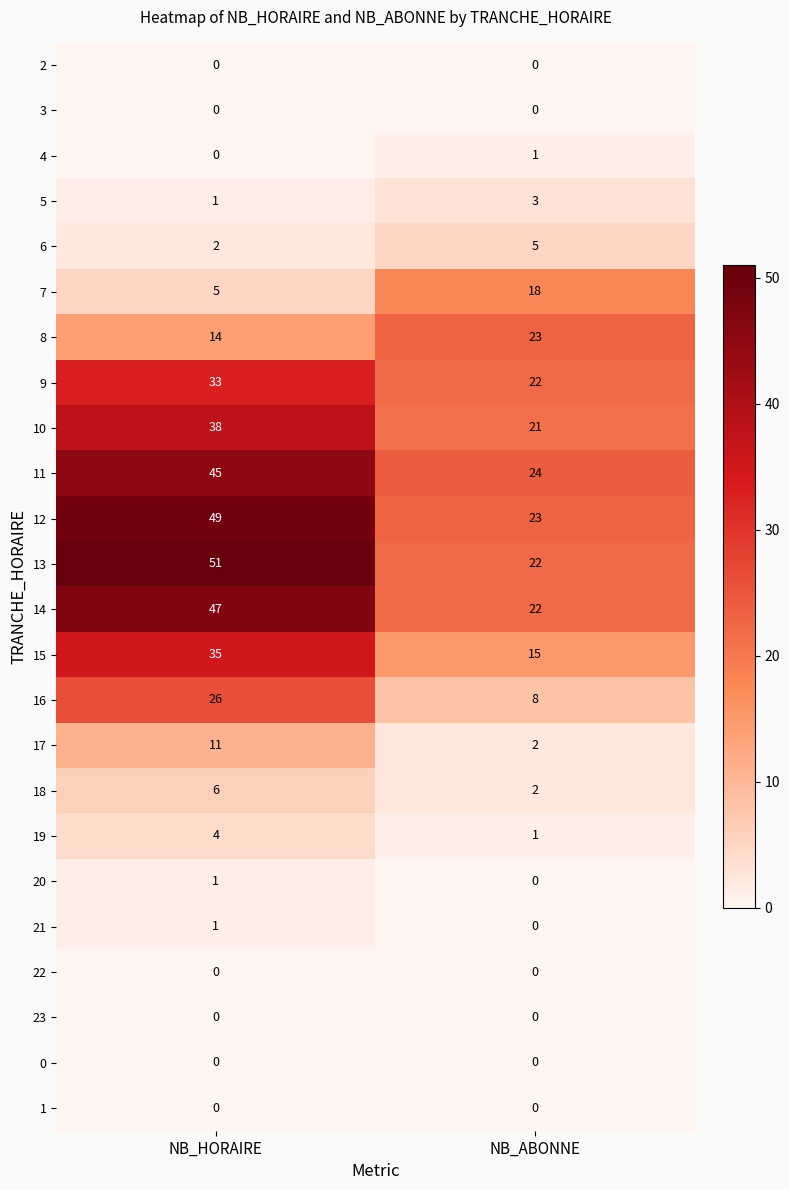

Which series changed the most between NB_HORAIRE and NB_ABONNE?

13